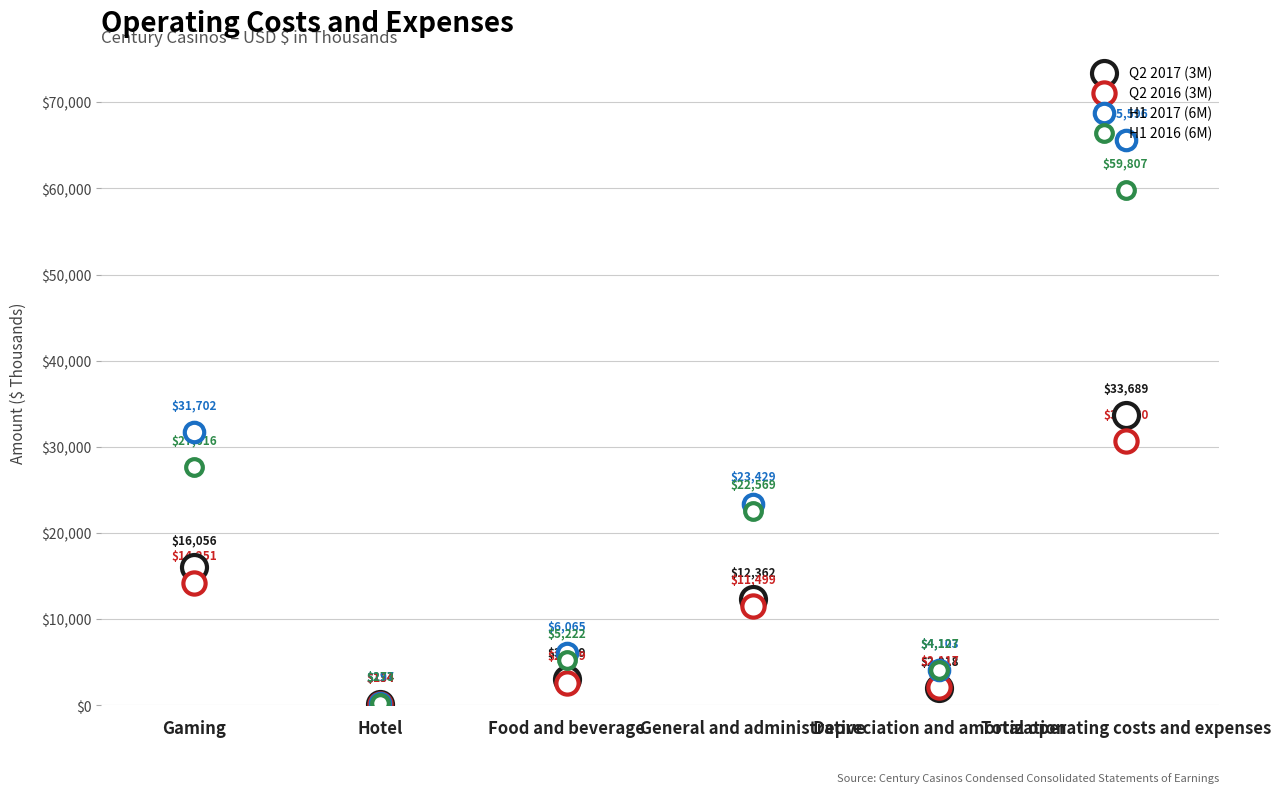

How many values in the Q2 2017 (3M) series are below 12362?

3